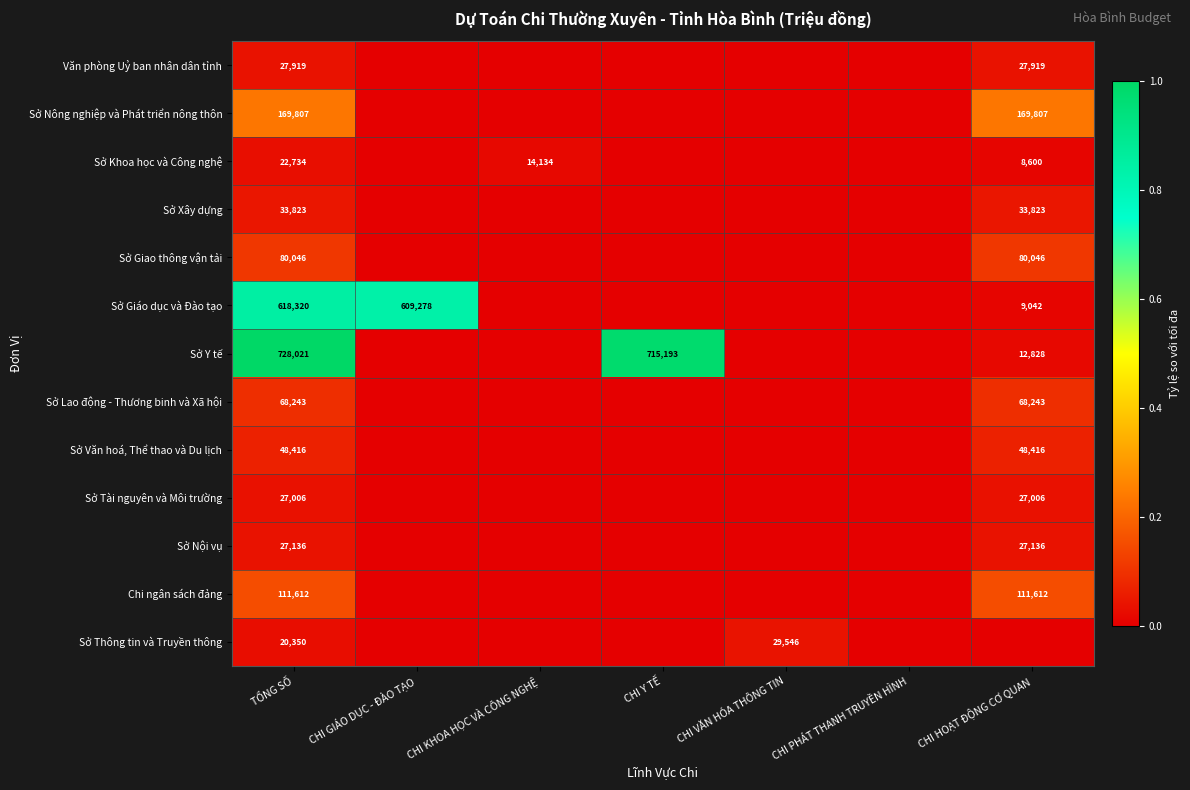

The value of Sở Y tế at TỔNG SỐ is 728021. True or false?

True